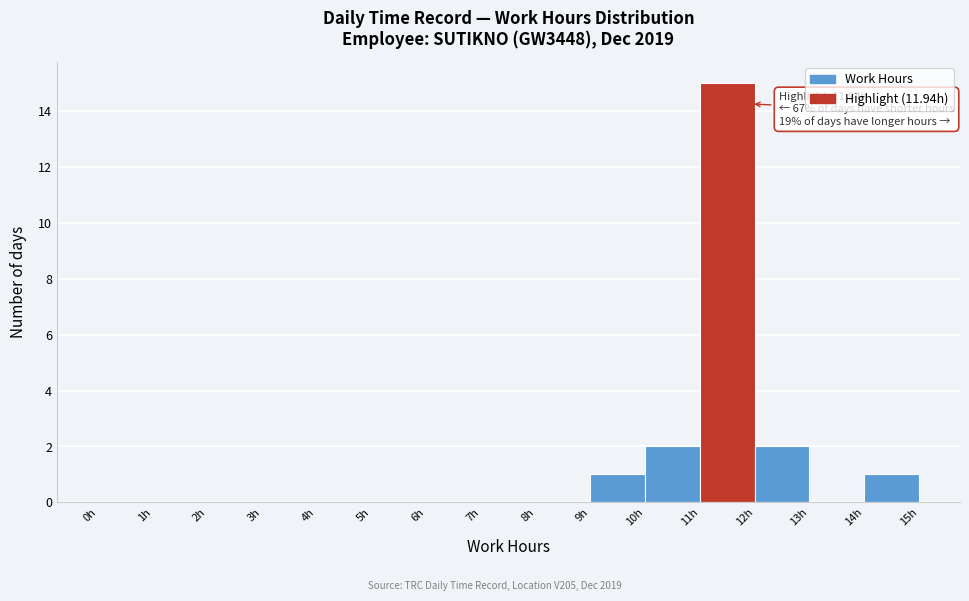

Over which range of the x-axis is the bar tallest?

11 to 12